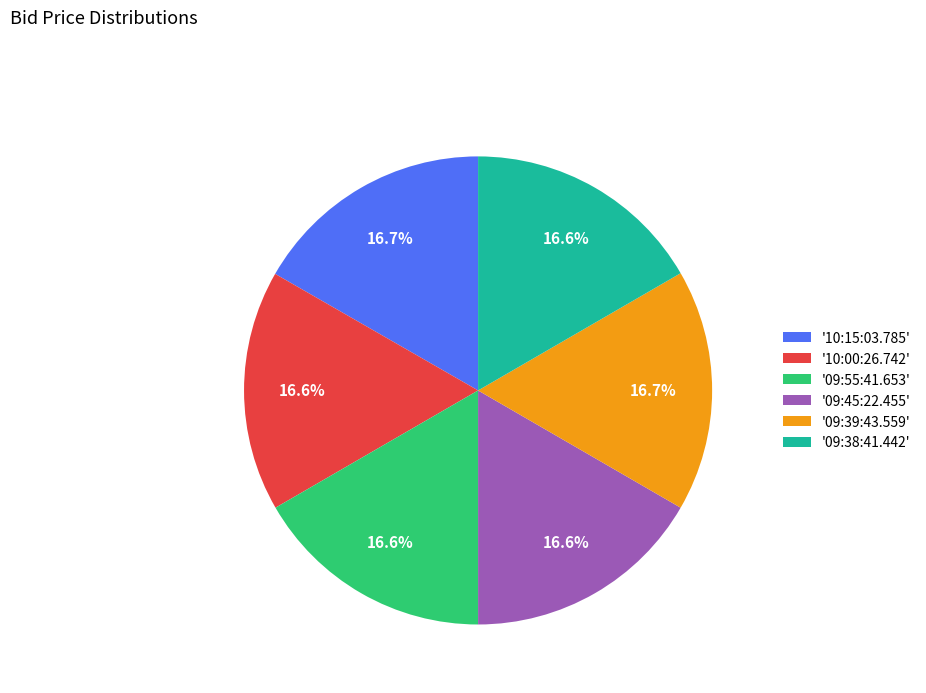

What percentage do '10:00:26.742' and '10:15:03.785' together represent?

33.4%